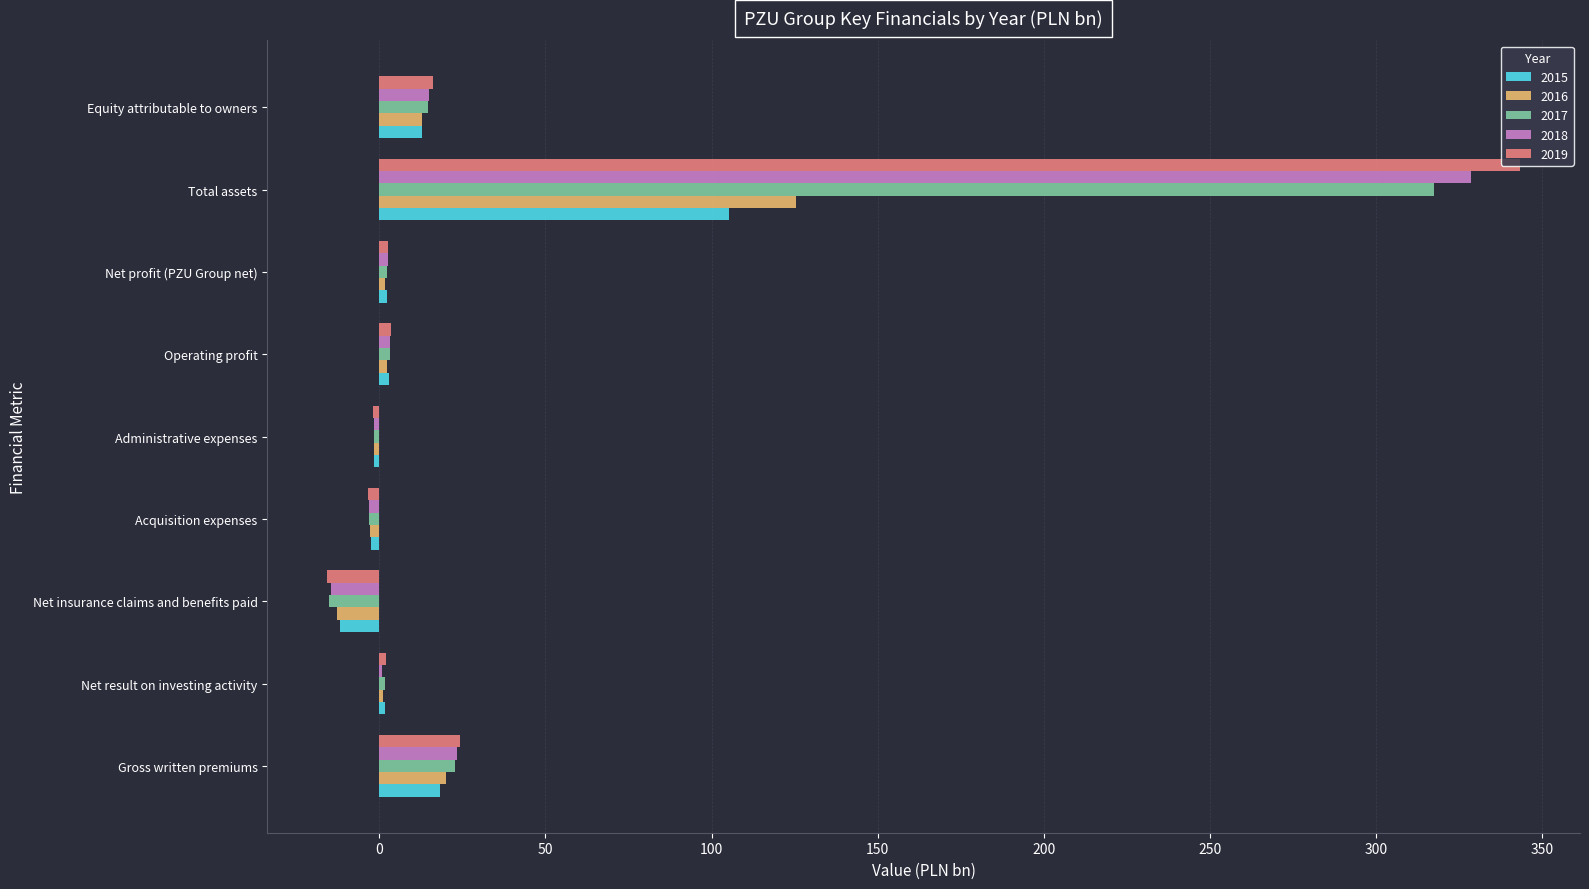

At which label is 2015 closest to 46?

Gross written premiums